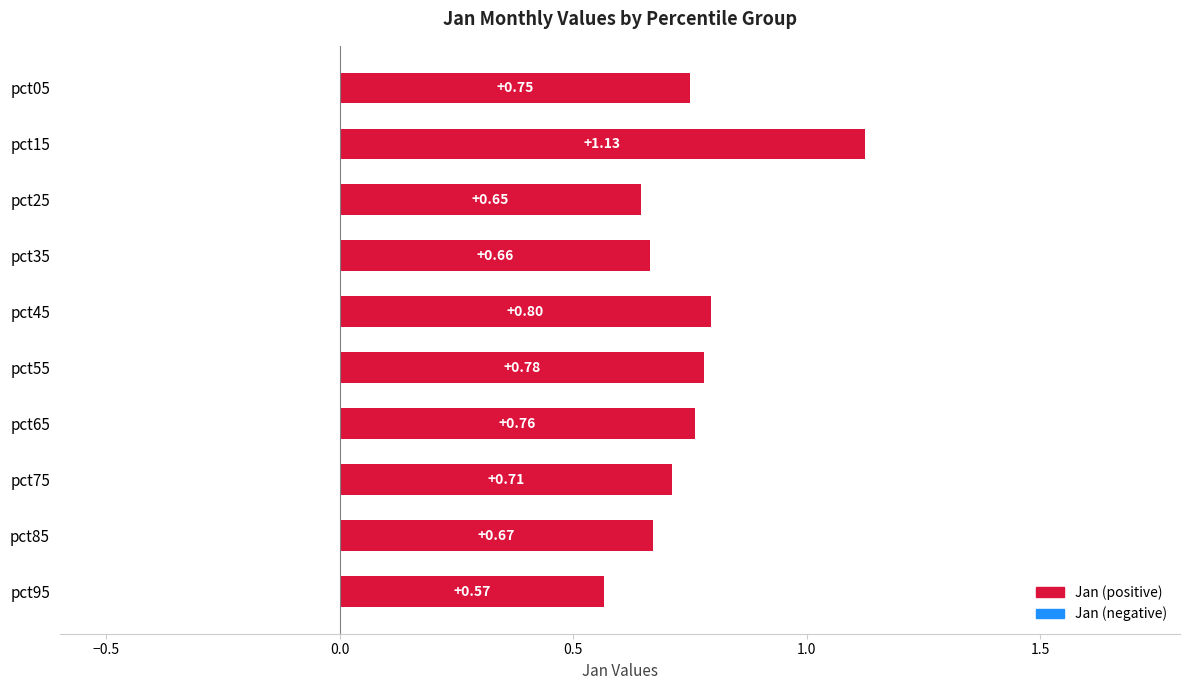

Which has a higher value, pct65 or pct85?

pct65